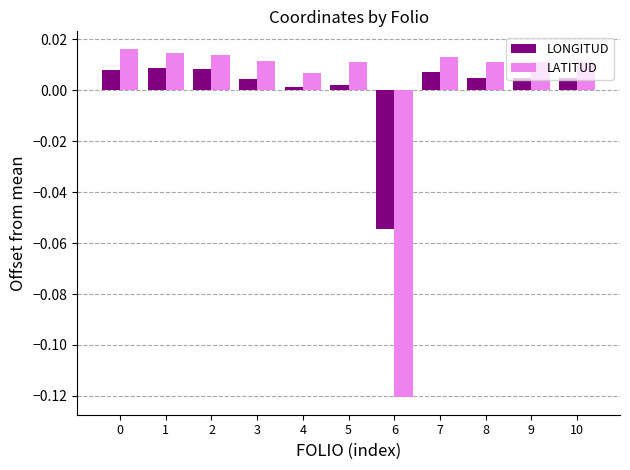

How many values in LONGITUD are below zero?

1